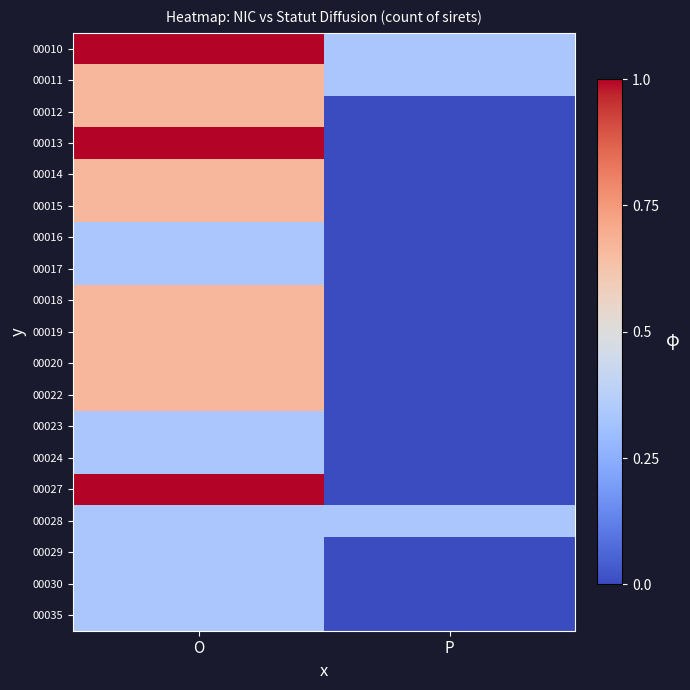

Reading left to right, list all the values displayed in this chart.

00010: O=1.0	P=0.3
00011: O=0.7	P=0.3
00012: O=0.7	P=0.0
00013: O=1.0	P=0.0
00014: O=0.7	P=0.0
00015: O=0.7	P=0.0
00016: O=0.3	P=0.0
00017: O=0.3	P=0.0
00018: O=0.7	P=0.0
00019: O=0.7	P=0.0
00020: O=0.7	P=0.0
00022: O=0.7	P=0.0
00023: O=0.3	P=0.0
00024: O=0.3	P=0.0
00027: O=1.0	P=0.0
00028: O=0.3	P=0.3
00029: O=0.3	P=0.0
00030: O=0.3	P=0.0
00035: O=0.3	P=0.0